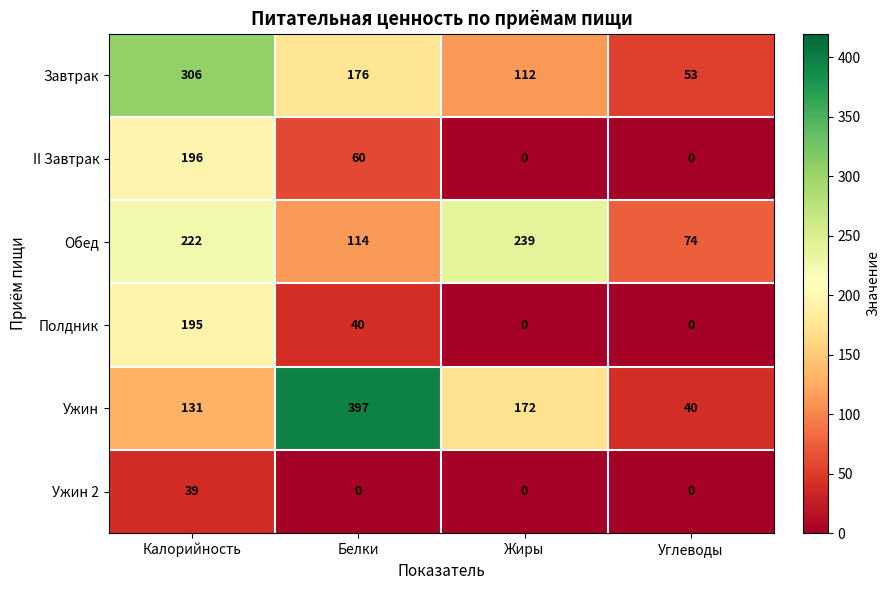

What is the sum of all Полдник values?

235